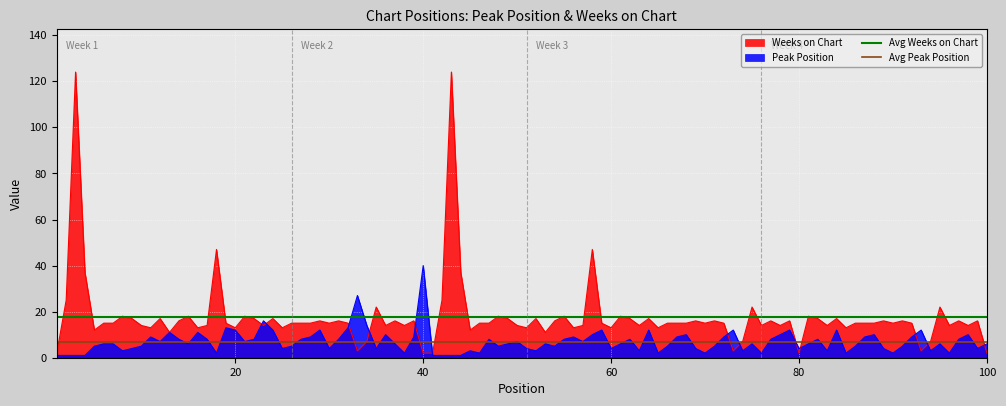

Does the chart display data point markers on the line(s)?

No